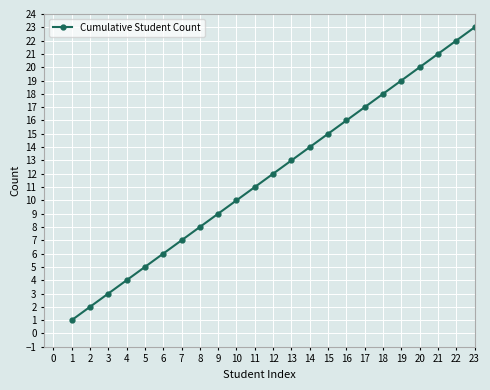

What is the sum of the values at 19 and 20?

39